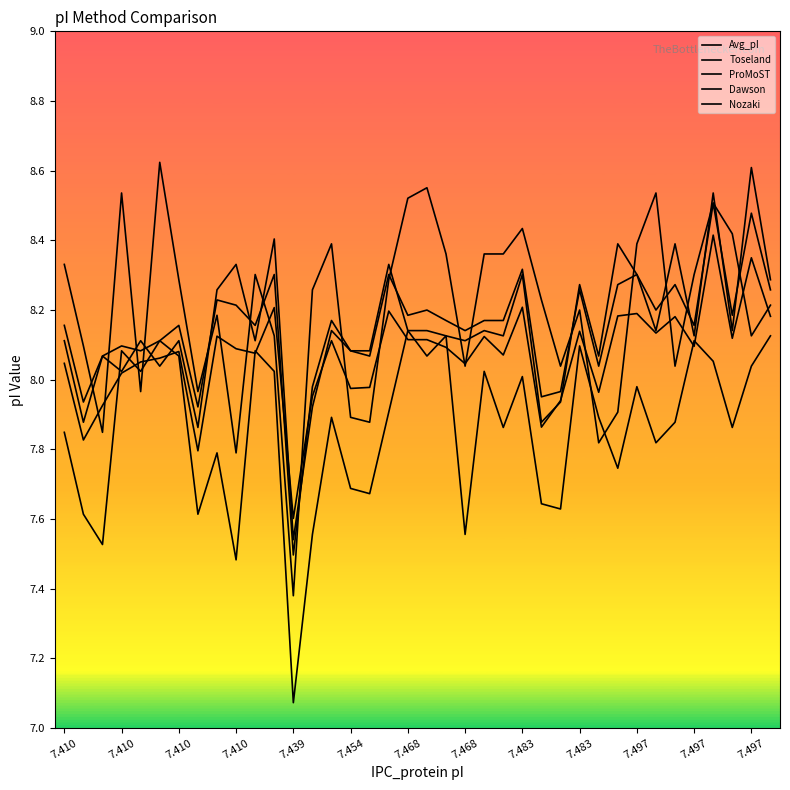

Rank the series by their maximum value, from highest to lowest.

Nozaki, Toseland, Dawson, Avg_pI, ProMoST